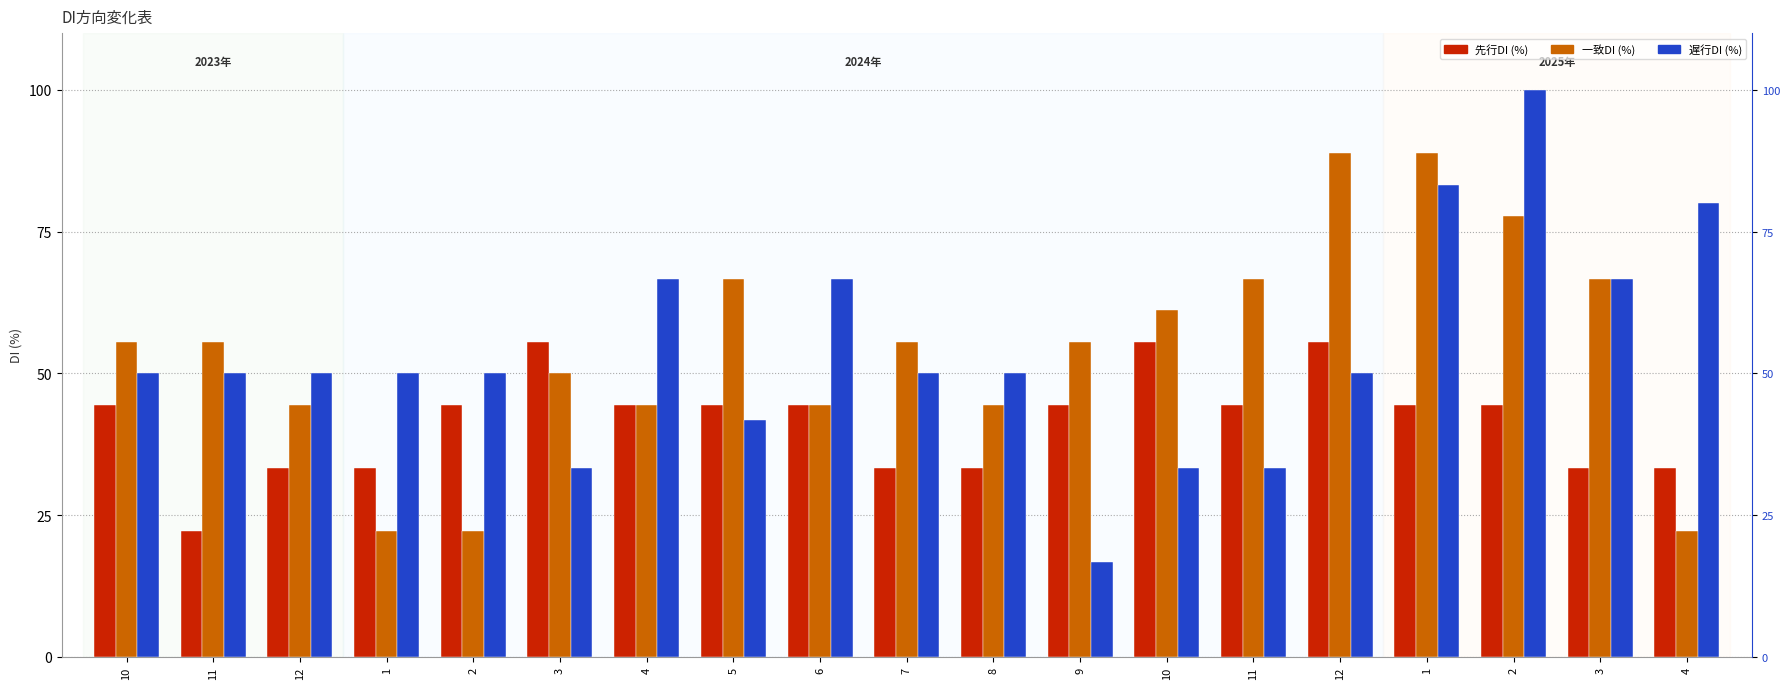

Read the 遅行DI value at 10.

33.3